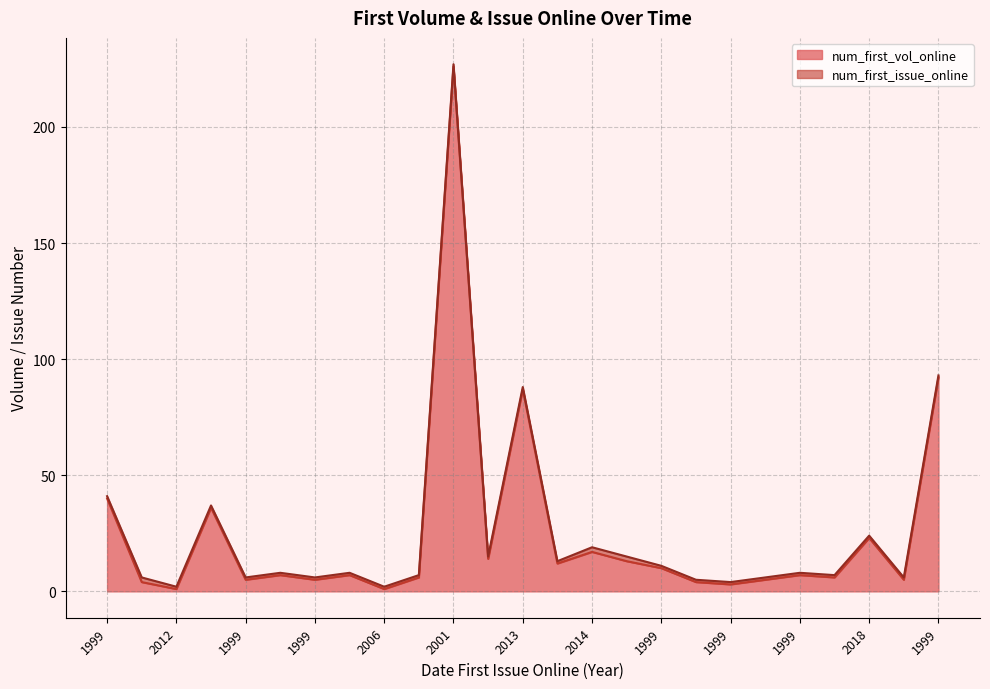

Is it true that the value at 2013 is 120?

False